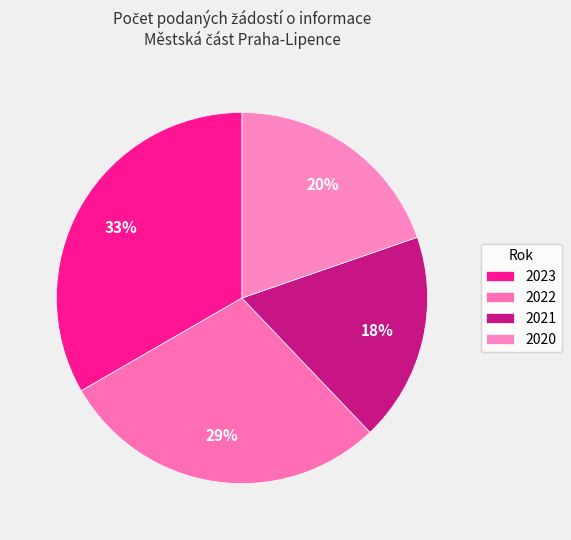

Is there any slice that represents more than half of the pie?

No